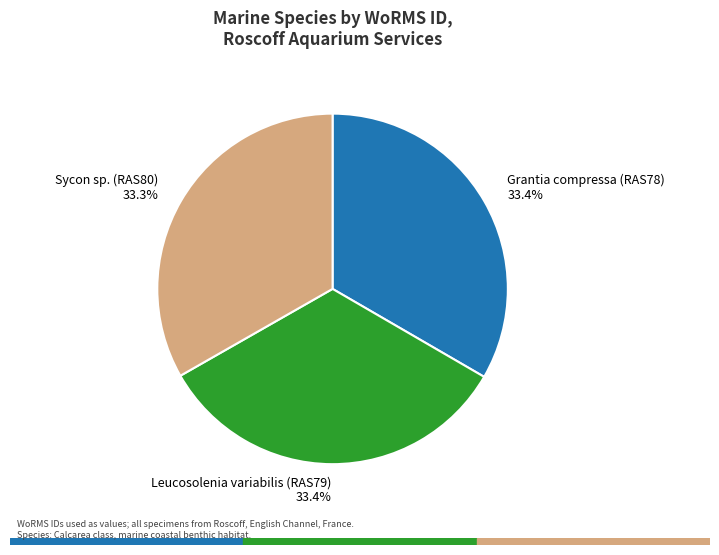

To the nearest percent, what is the average slice percentage?

33%